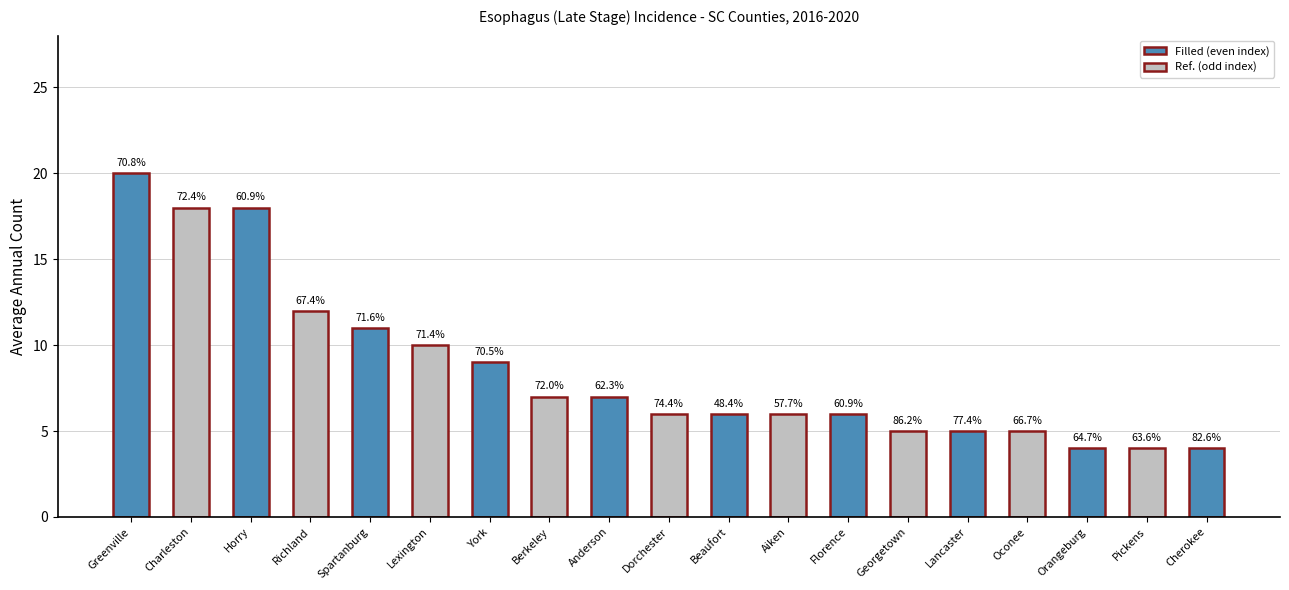

True or false: the data shows 5 at Georgetown.

True